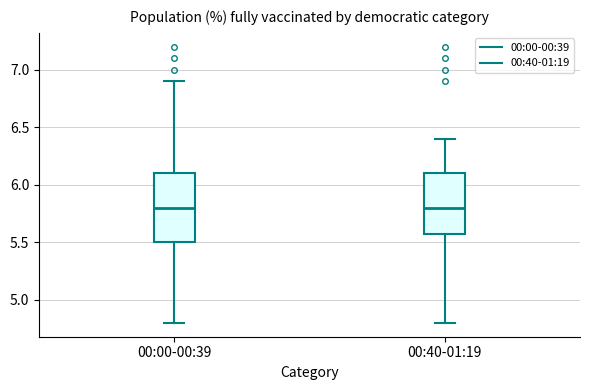

Reading left to right, read every box against the y-axis: the position of its median line, the range the box covers, and the ends of its whiskers. The values are not printed on the chart, so give them approximately, as read against the axis.

00:00-00:39: median 5.8, box 5.5 to 6.1, whiskers 4.8 to 6.9
00:40-01:19: median 5.8, box 5.6 to 6.1, whiskers 4.8 to 6.4